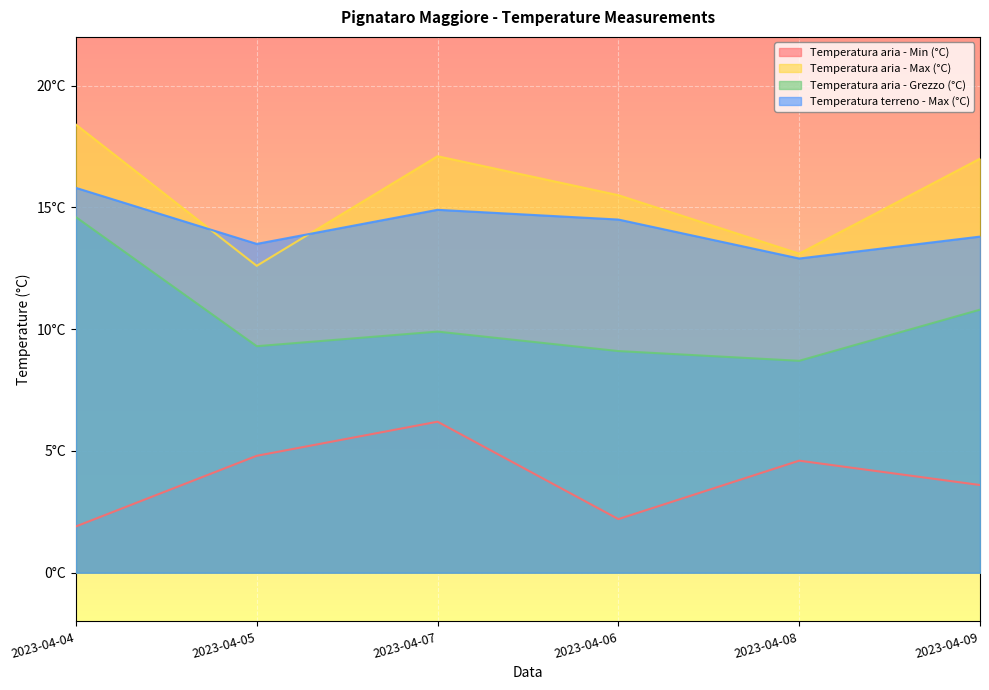

What are all the series names shown in the legend?

Temperatura aria - Min (°C), Temperatura aria - Max (°C), Temperatura aria - Grezzo (°C), Temperatura terreno - Max (°C)